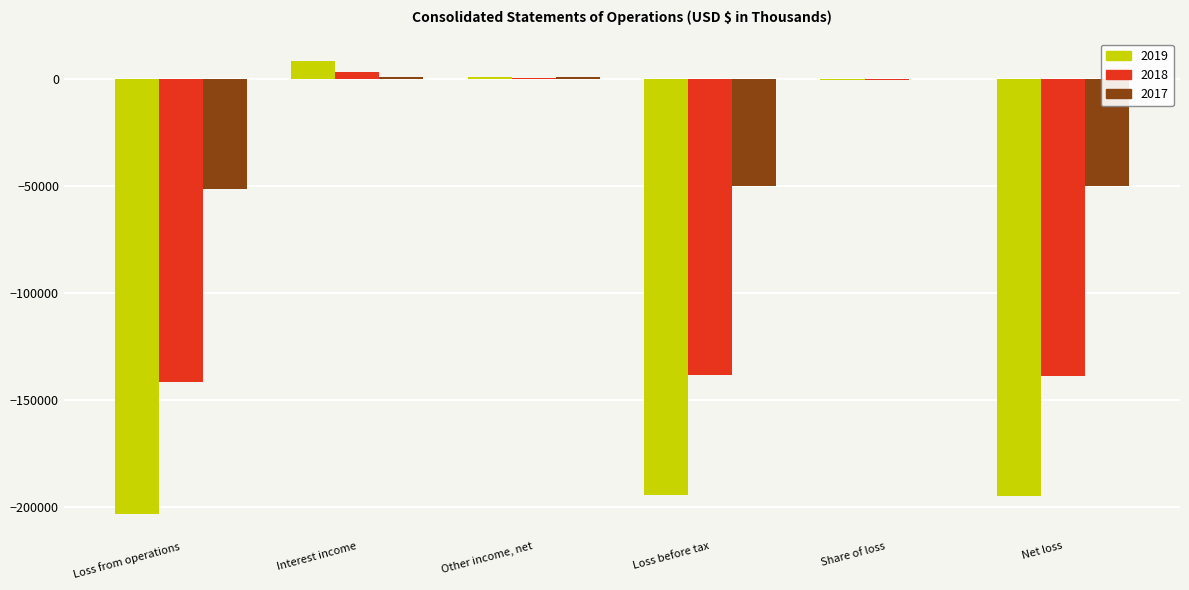

What is the sum of all 2019 values?

-584168